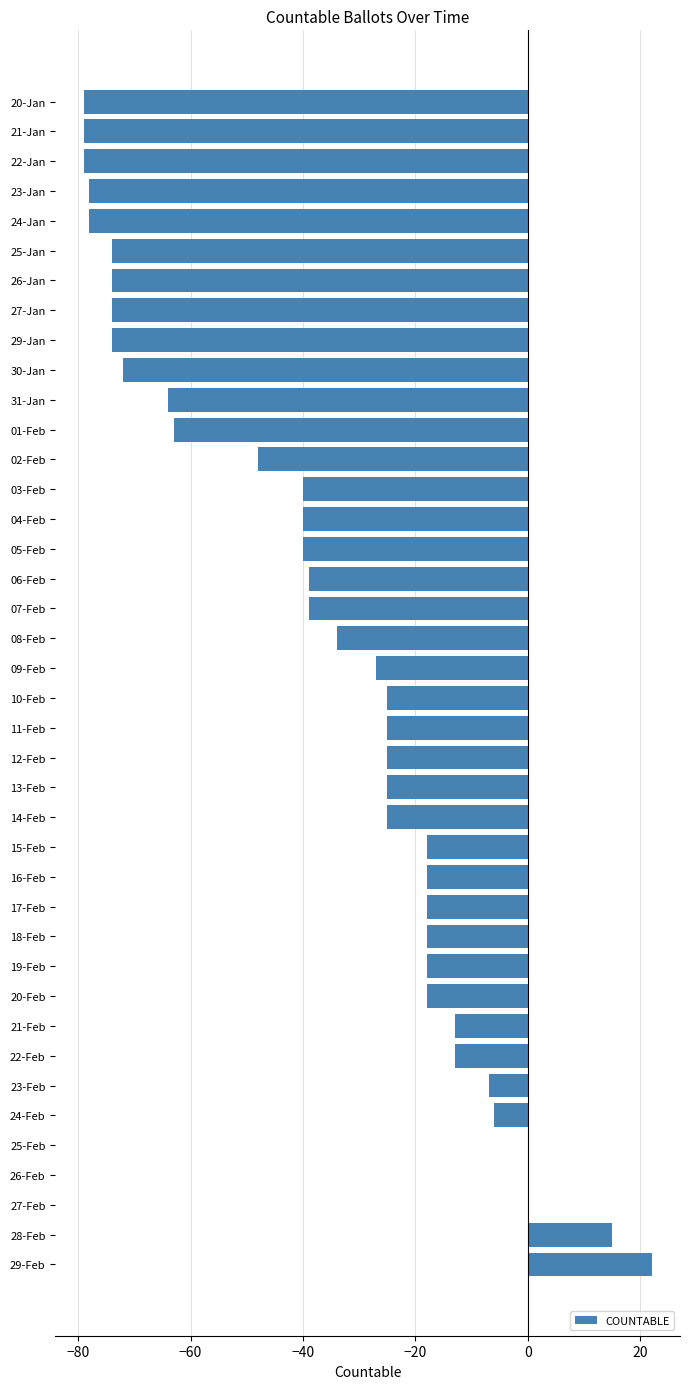

Read the value at 17-Feb.

-18